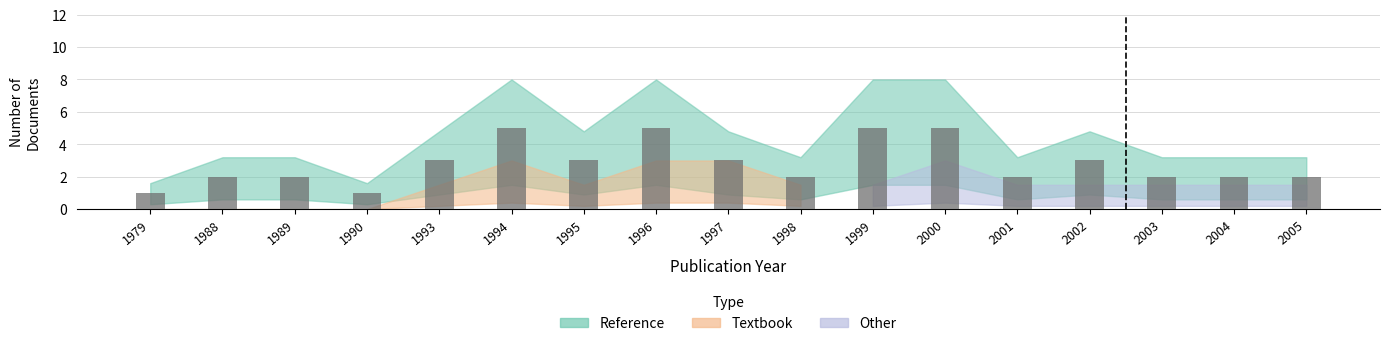

Approximately how many times larger is the value at 2002 compared to 1979?

3.0